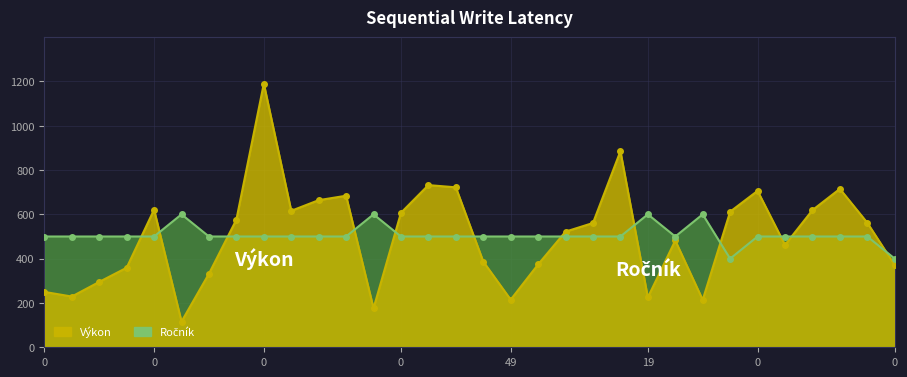

Rank the series at 73 from lowest to highest value.

Ročník, Výkon